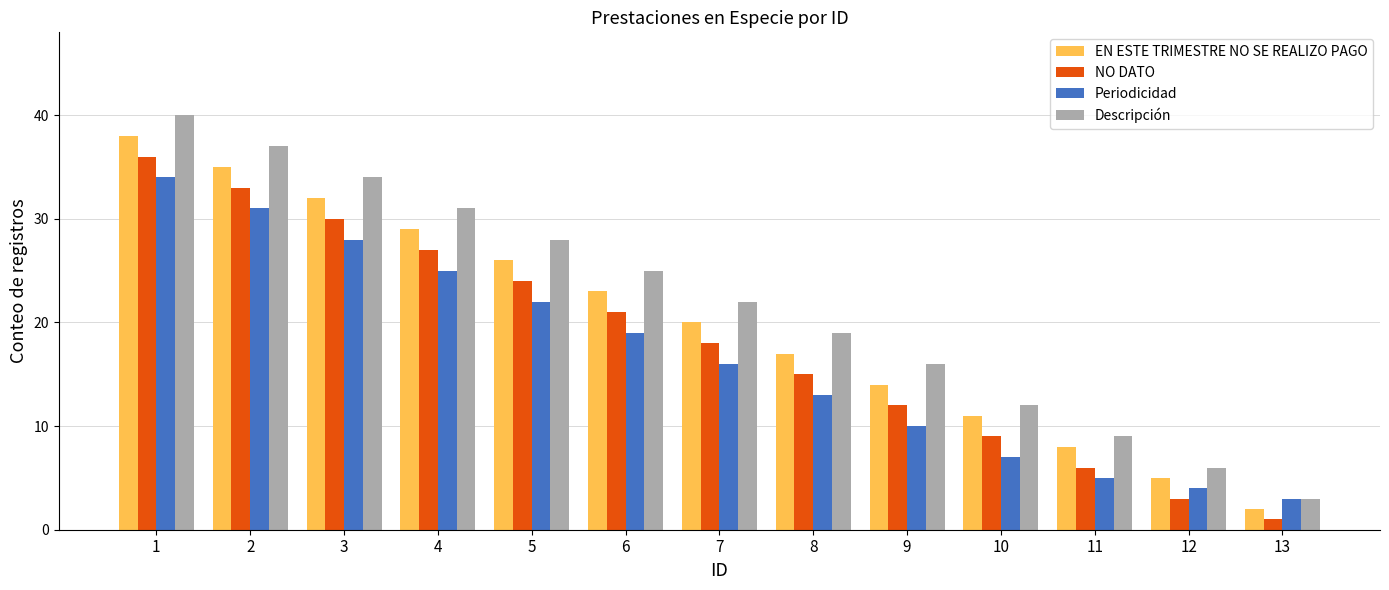

What is the sum of all Descripción values?

282